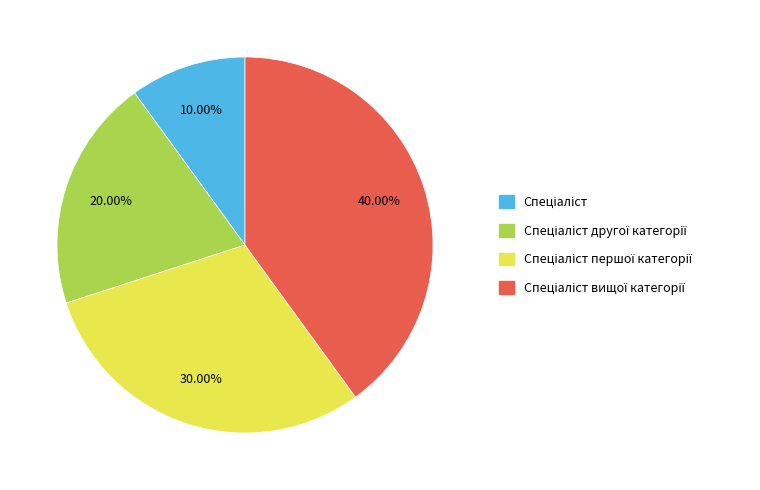

Is there any slice that represents more than half of the pie?

No